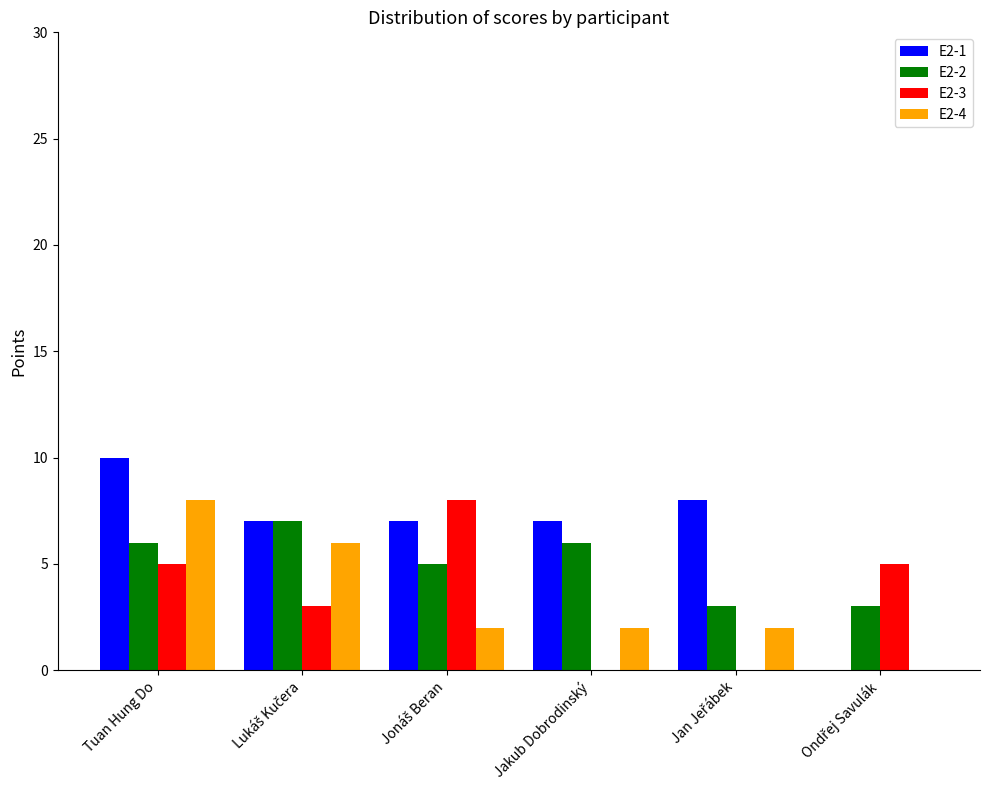

What is the greatest value displayed?

10